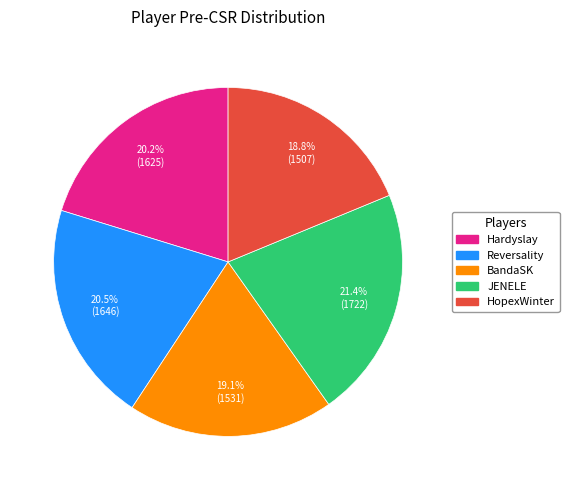

Count the number of slices in the pie.

5